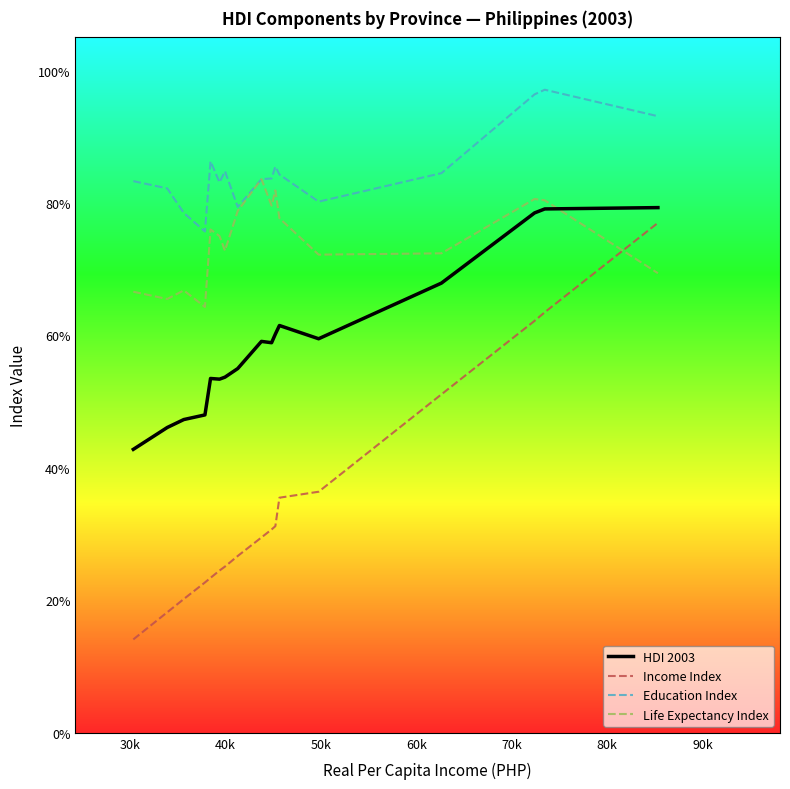

What are all the series names shown in the legend?

HDI 2003, Income Index, Education Index, Life Expectancy Index